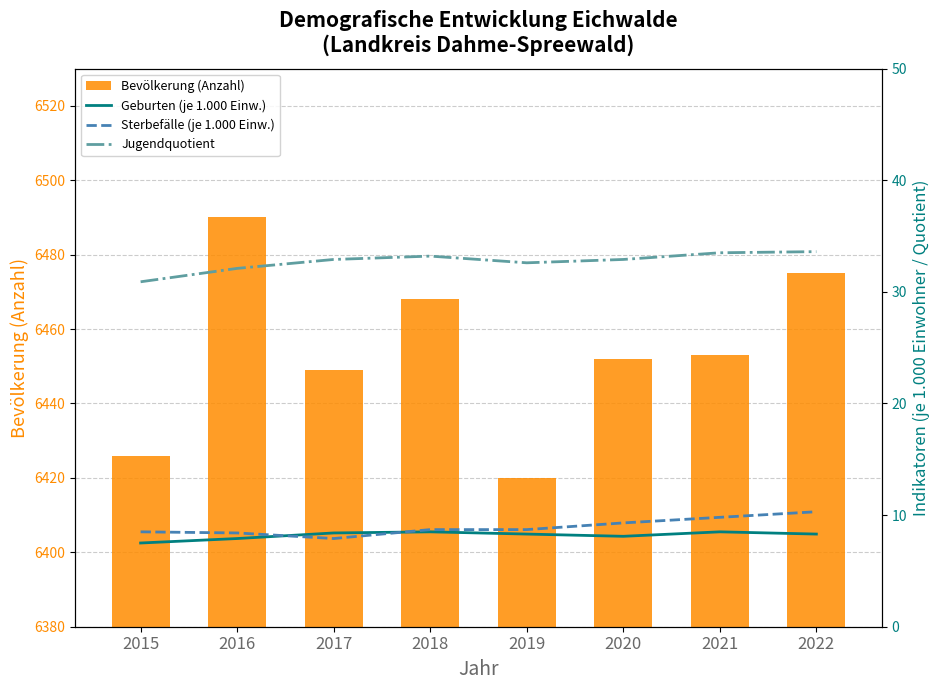

Which category has the lowest value across all series?

2015